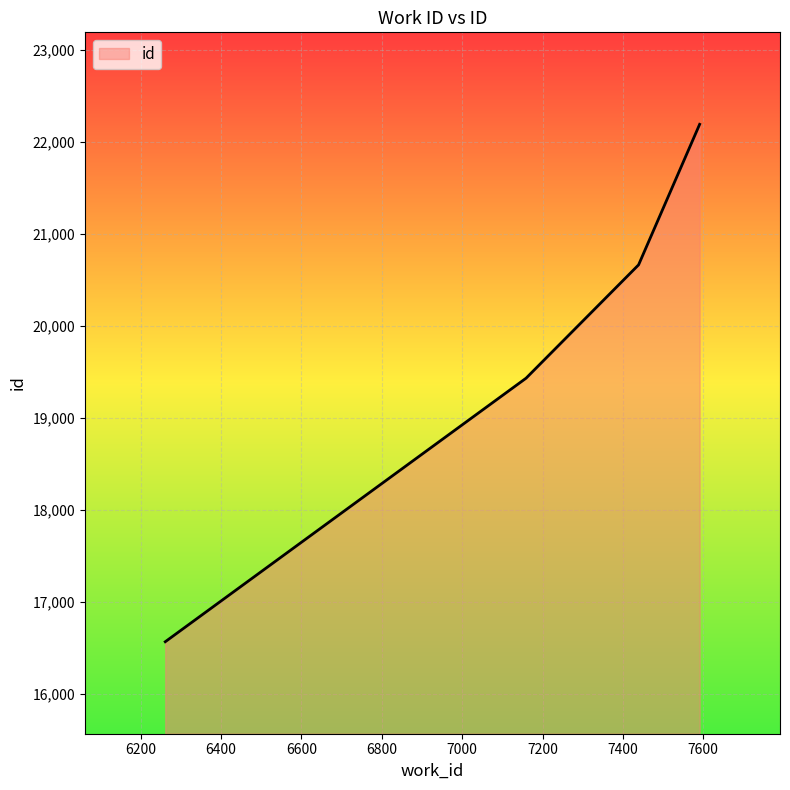

True or false: there are more than 1 points higher than both neighbors.

False